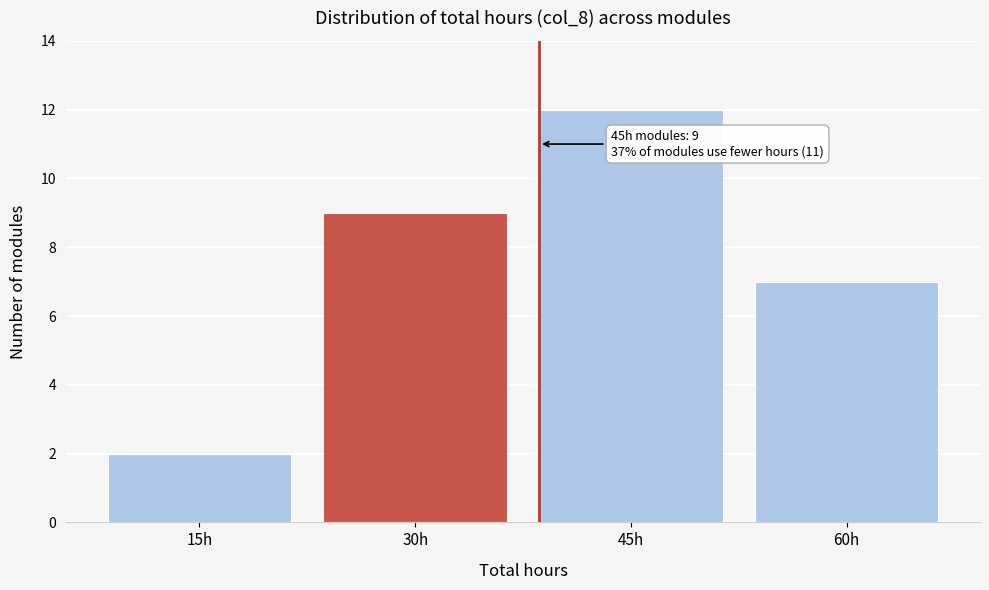

Reading left to right, transcribe all the data shown in this chart.

2	9	12	7